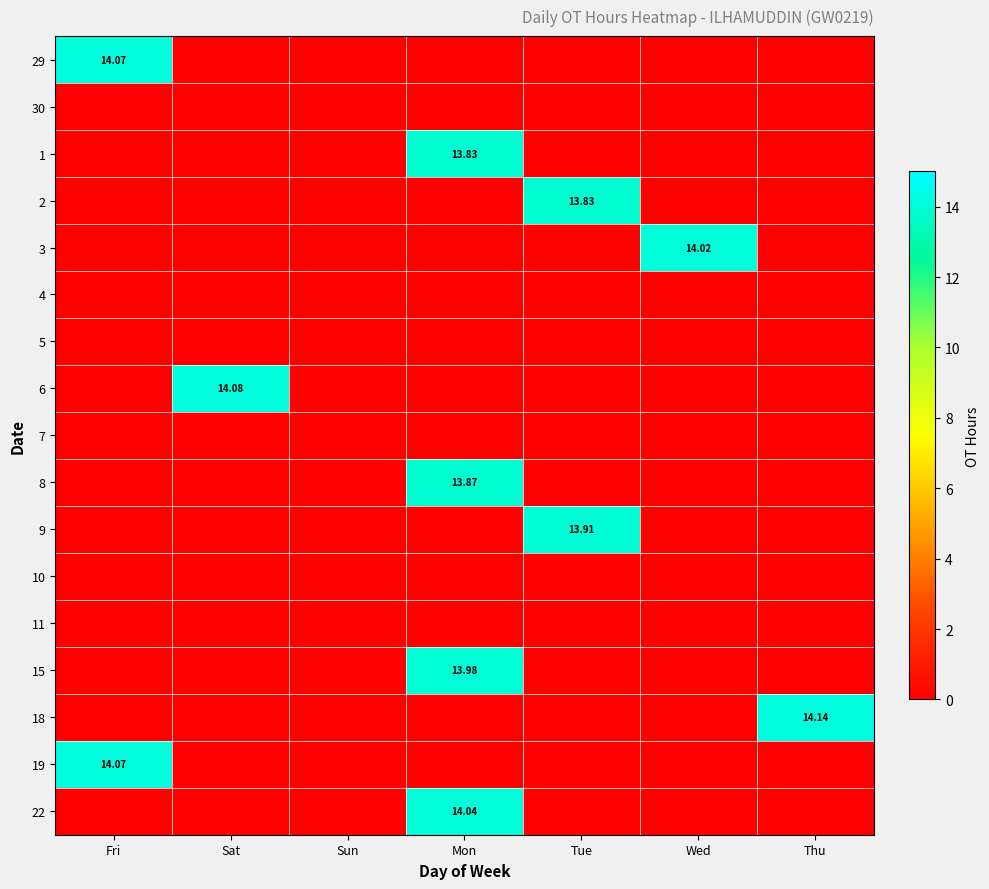

Rank the series by their maximum value, from highest to lowest.

18, 6, 29, 19, 22, 3, 15, 9, 8, 1, 2, 30, 4, 5, 7, 10, 11